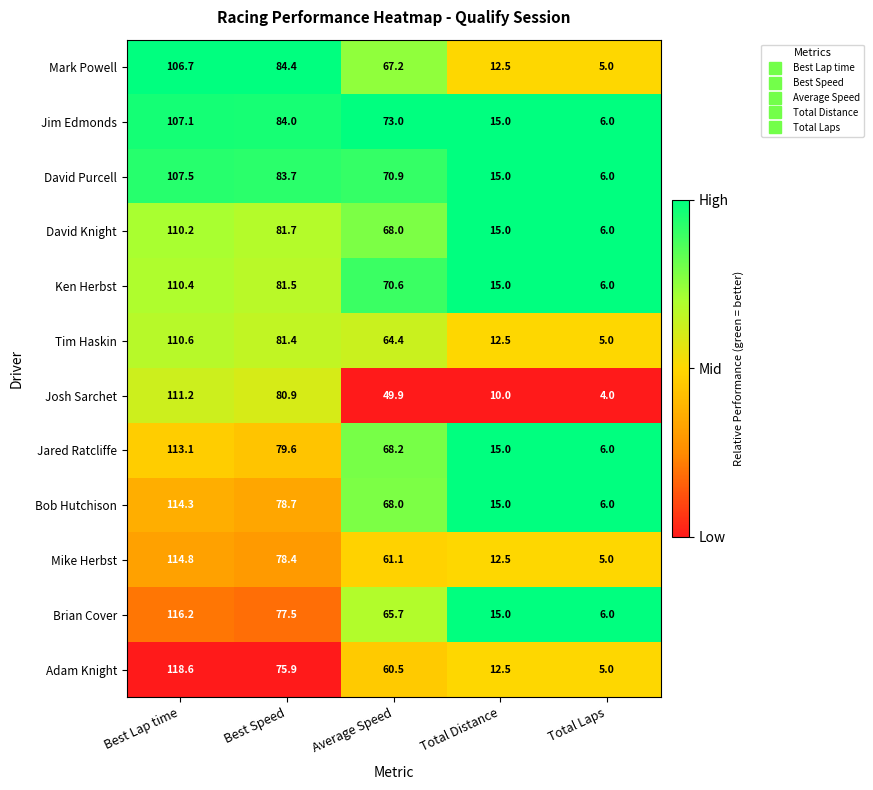

True or false: Adam Knight has a value of 60.5 at Average Speed.

True